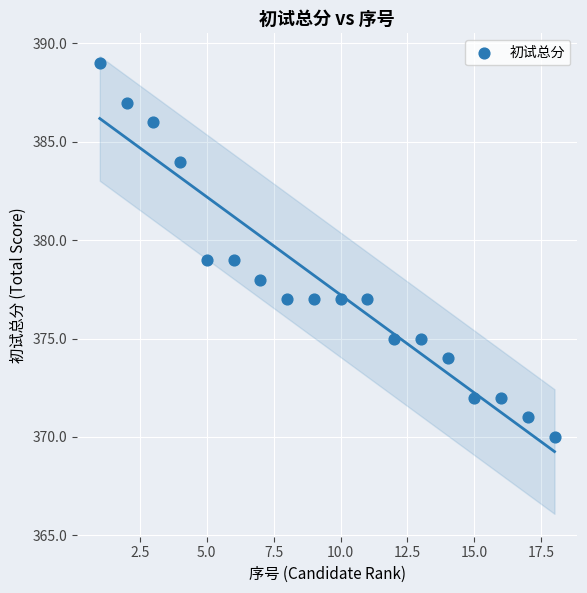

What is the range of Y values (max minus min)?

19